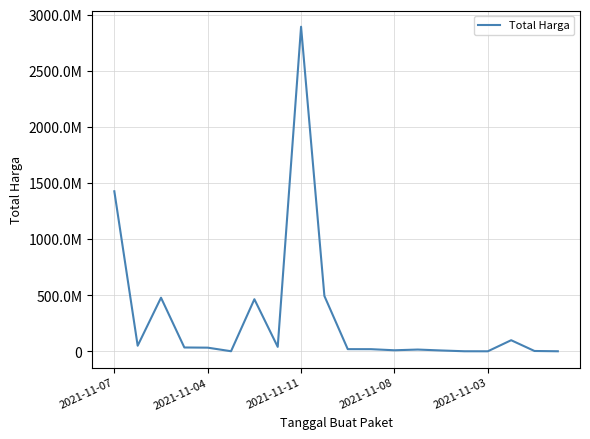

Which label corresponds to the largest value in the chart?

2021-11-11